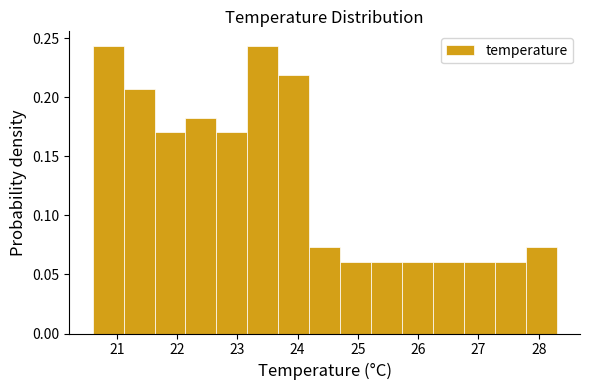

How tall is the bar that spans 24.2 to 24.7 on the x-axis? Neither the bar edges nor the heights are printed on the chart, so give them approximately, as read against the axes.

0.075